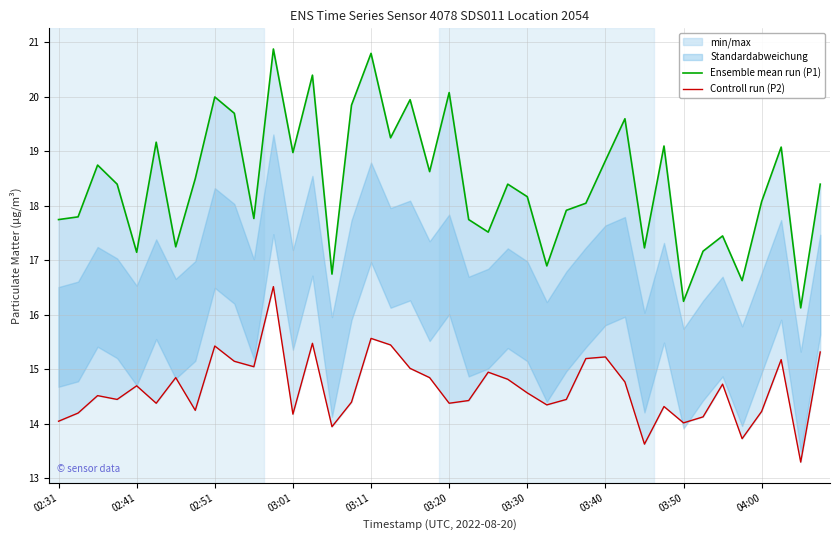

The Ensemble mean run (P1) series shows 16.6 at 35. True or false?

True